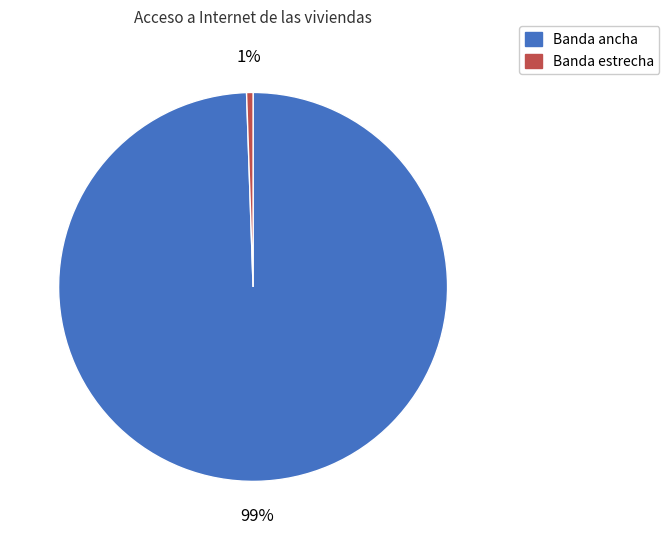

Do Banda estrecha and Banda ancha together represent more than half of the pie?

Yes